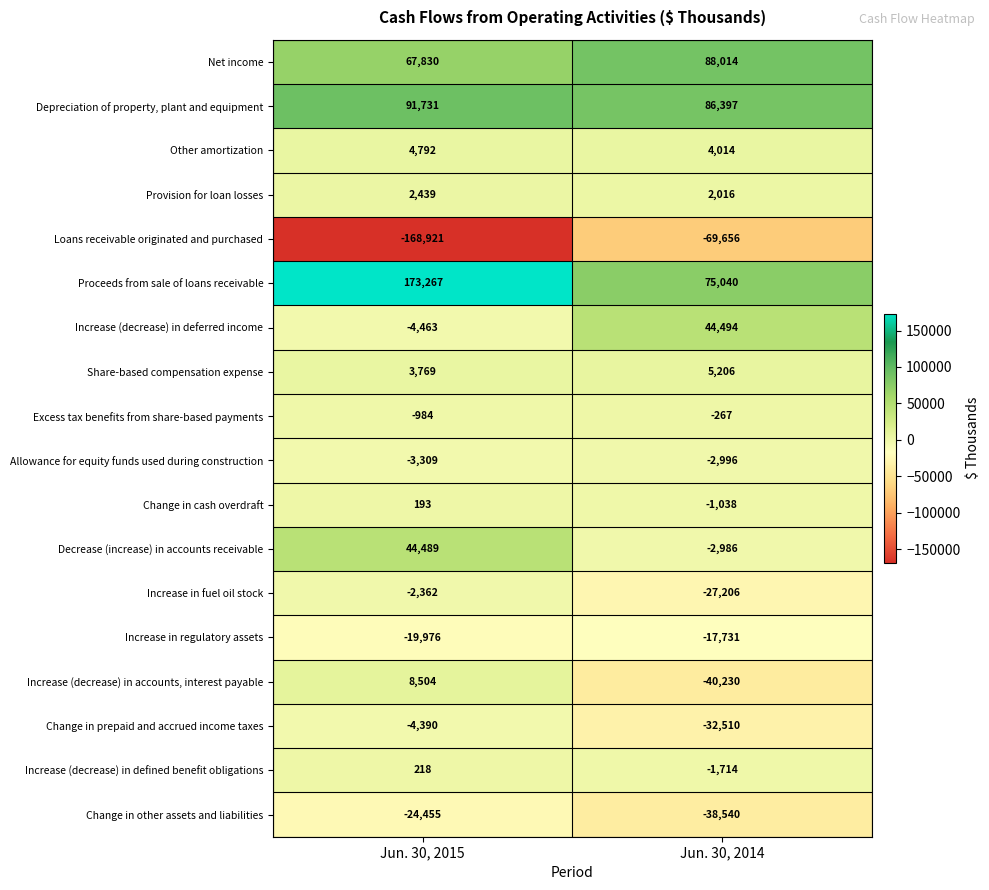

Which series has the largest range (max minus min)?

Loans receivable originated and purchased